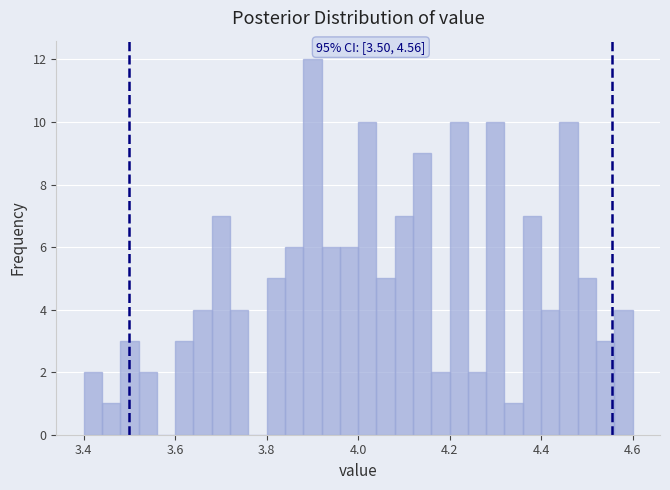

Read against the x-axis, roughly where is the centre of the tallest bar?

3.90